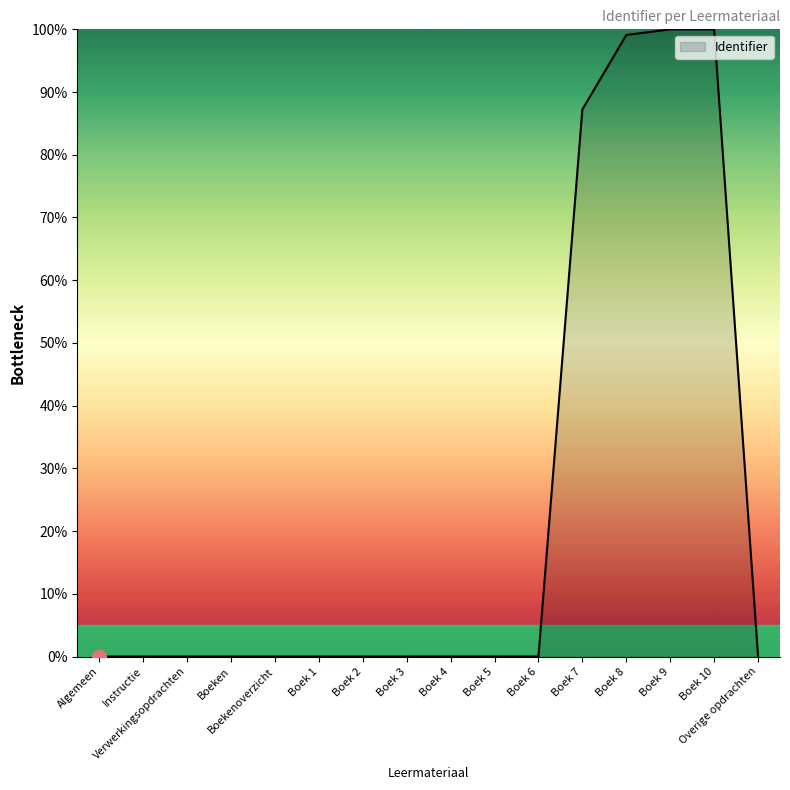

What is the maximum value shown in the chart?

100.0